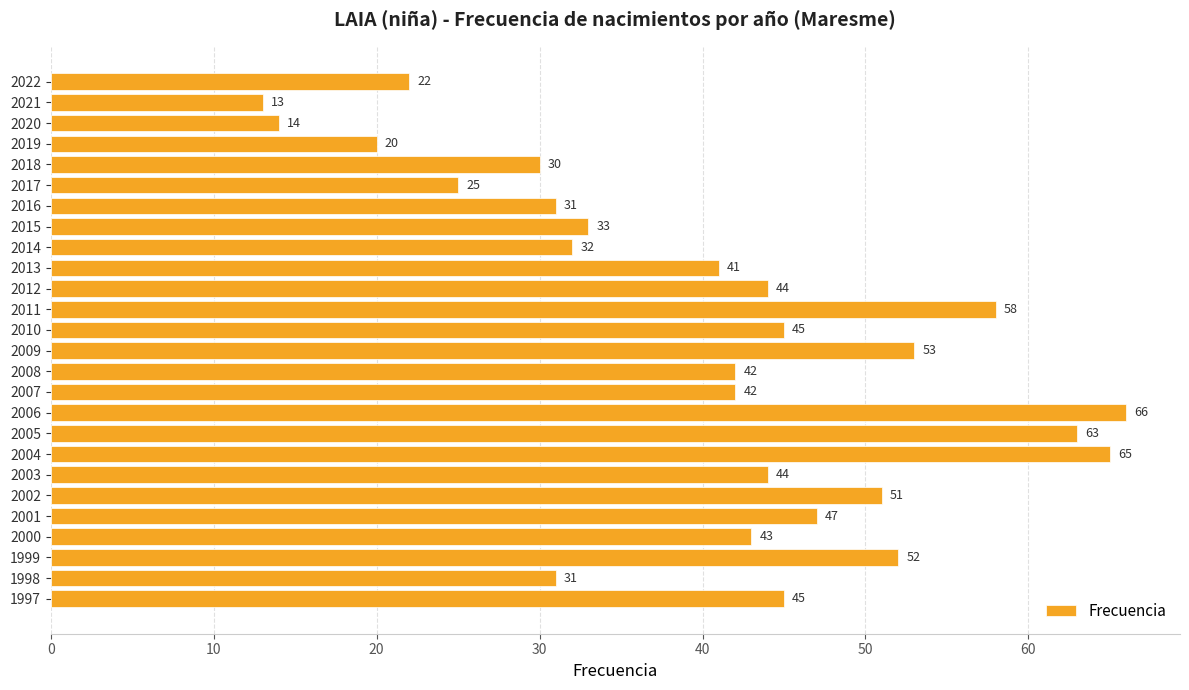

What is the ratio of the value at 2009 to the value at 2020?

3.8